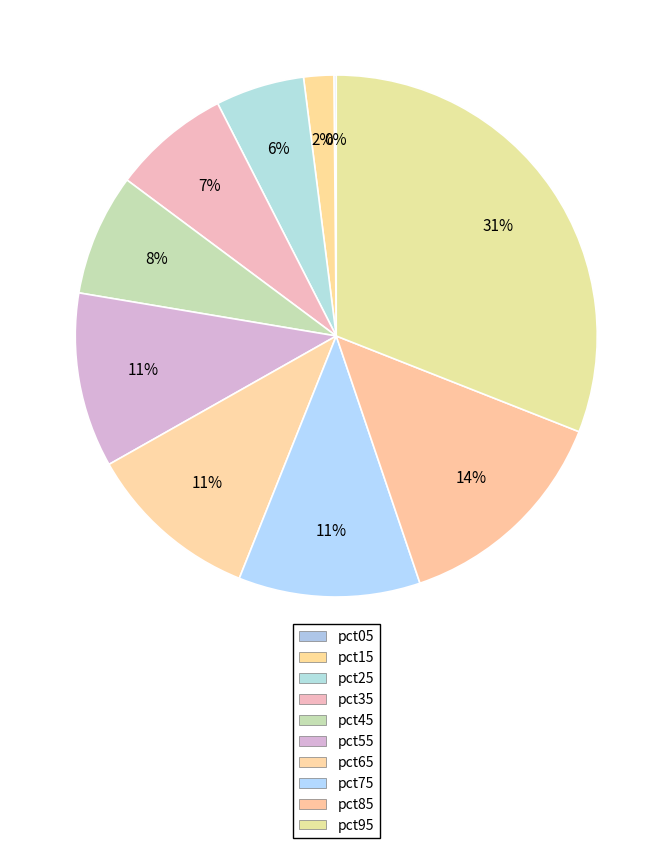

To the nearest percent, what portion does pct75 represent?

11%